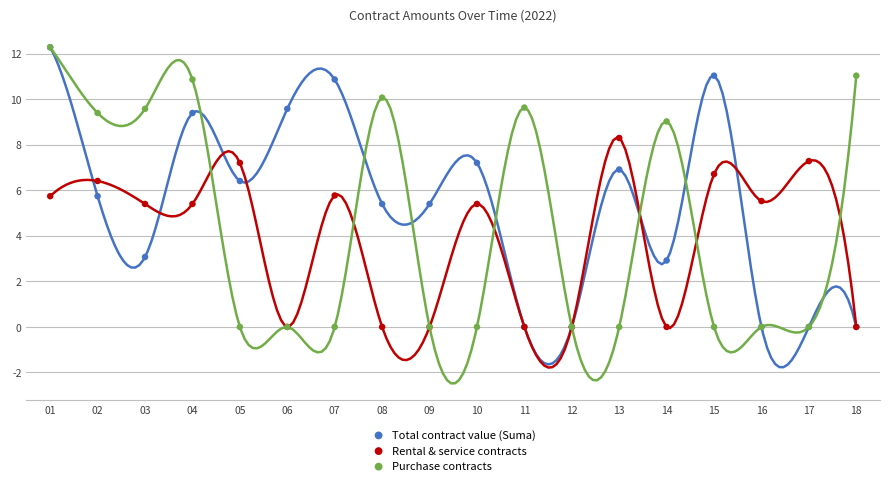

What are all the series names shown in the legend?

Total contract value (Suma), Rental & service contracts, Purchase contracts